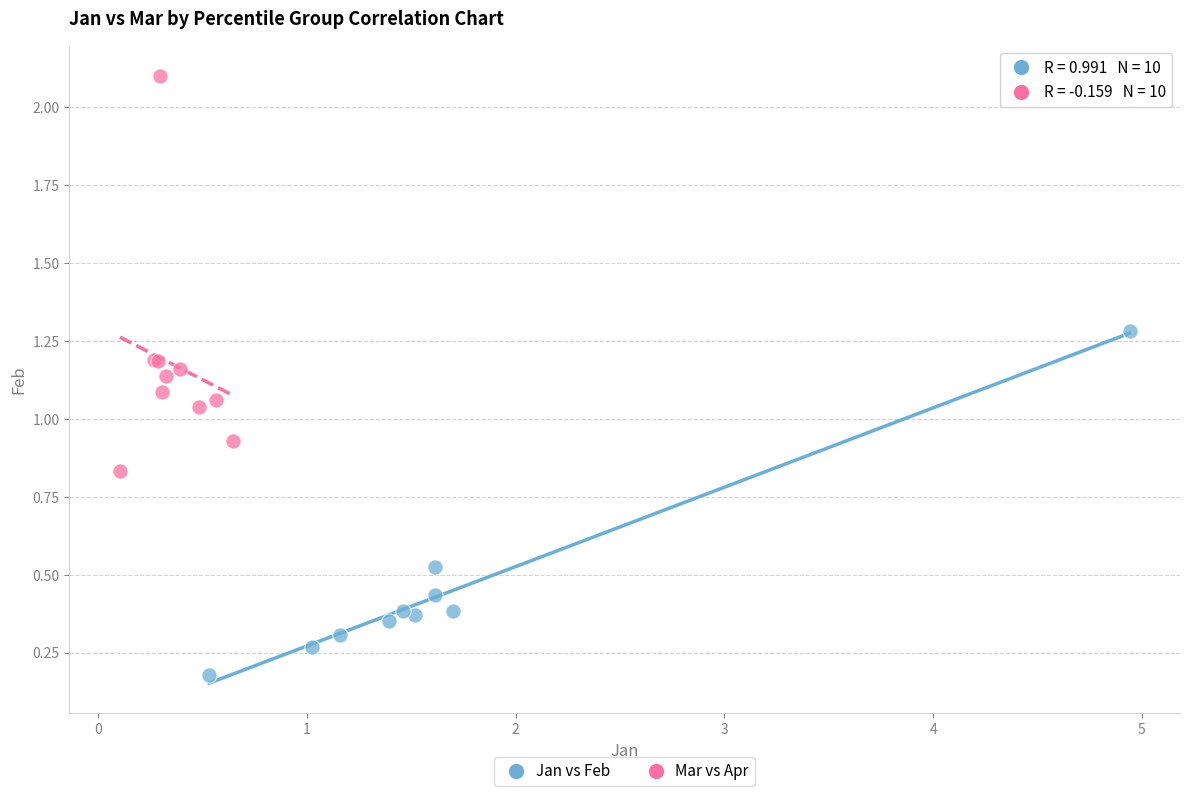

Which series has the widest spread of Y values?

Mar vs Apr